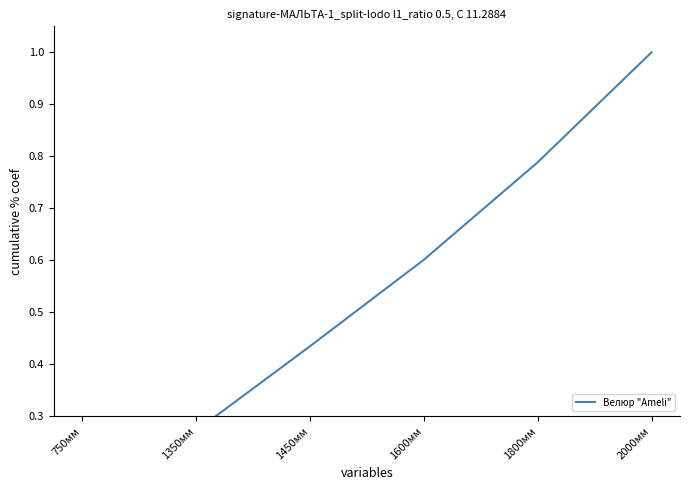

Reading left to right, extract all data points from this chart.

750мм=0.1	1350мм=0.3	1450мм=0.4	1600мм=0.6	1800мм=0.8	2000мм=1.0